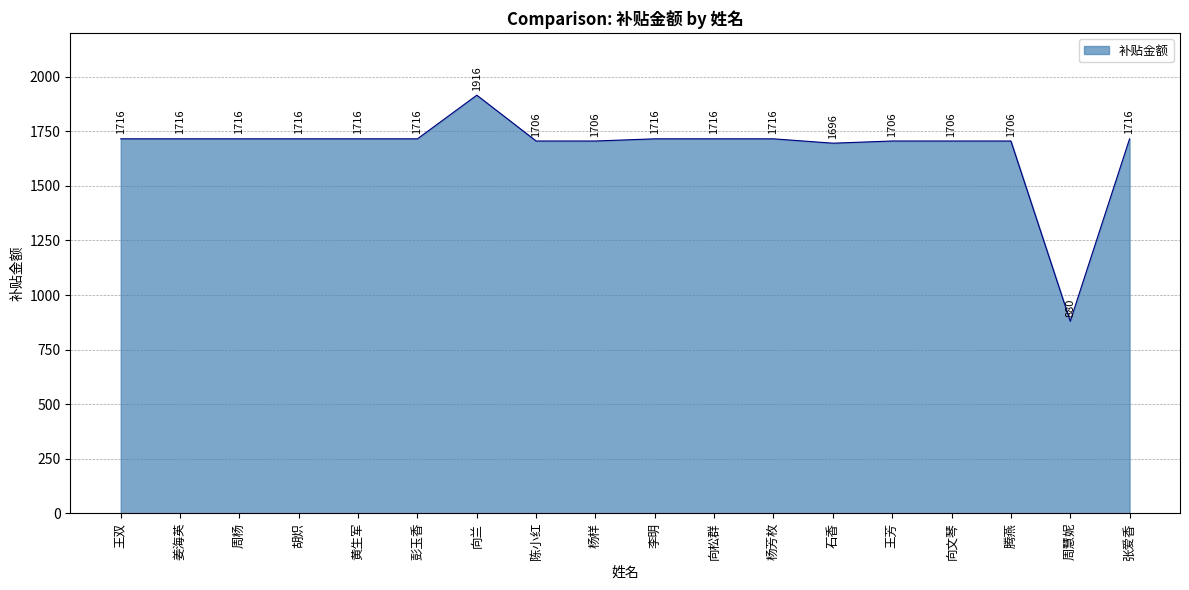

Read the value at 彭玉香, to the nearest 50.

1700